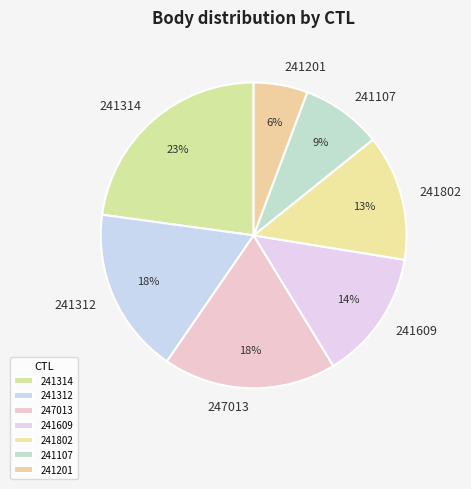

To the nearest percent, what is the average slice percentage?

14%